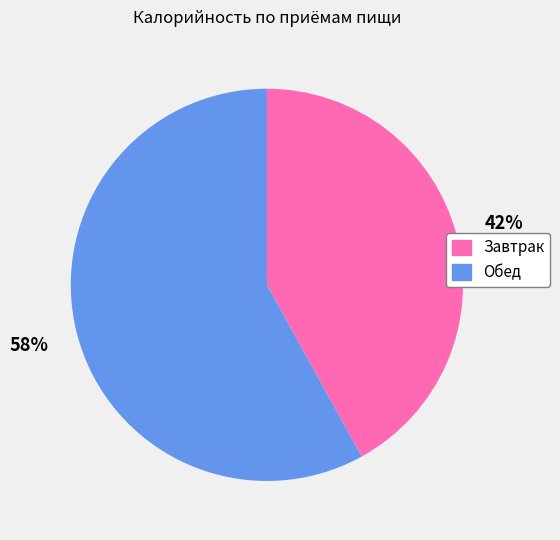

How many slices are in this pie chart?

2